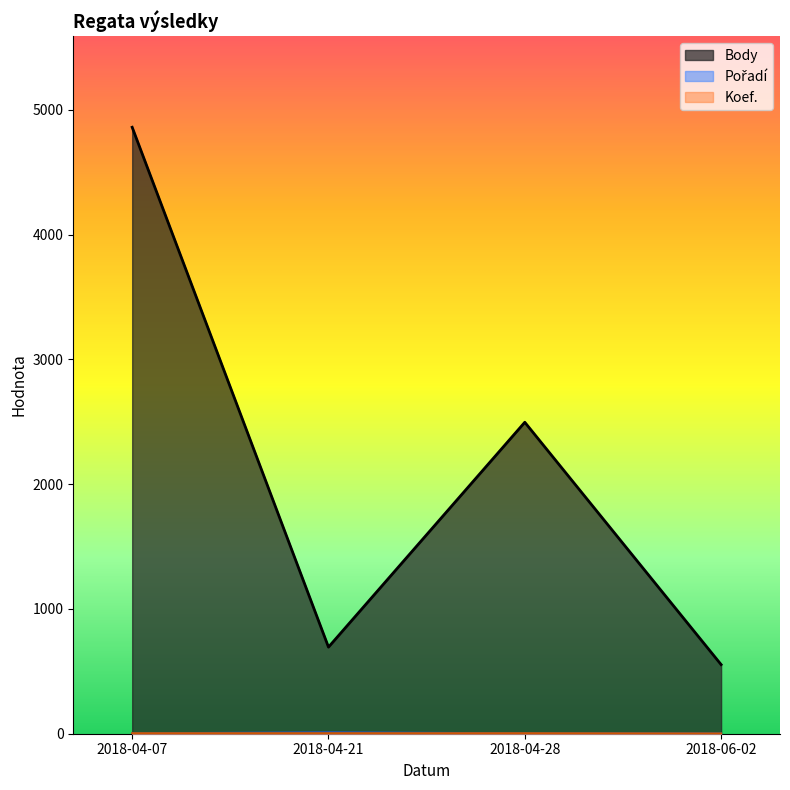

Reading left to right, transcribe all the data shown in this chart.

Body: 4860	694	2496	554
CTL: 4	4	4	2
Pořadí: 3	11	3	2